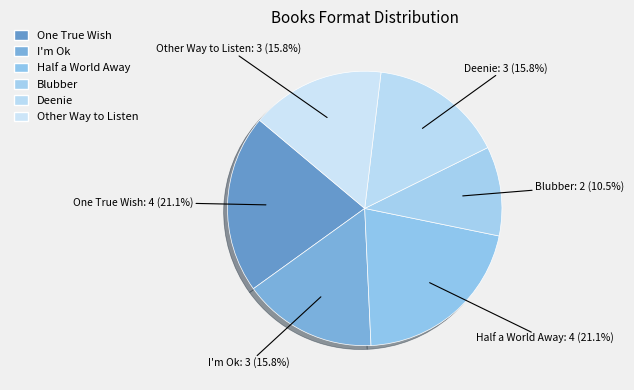

What is the change in value from I'm Ok to Blubber?

-1